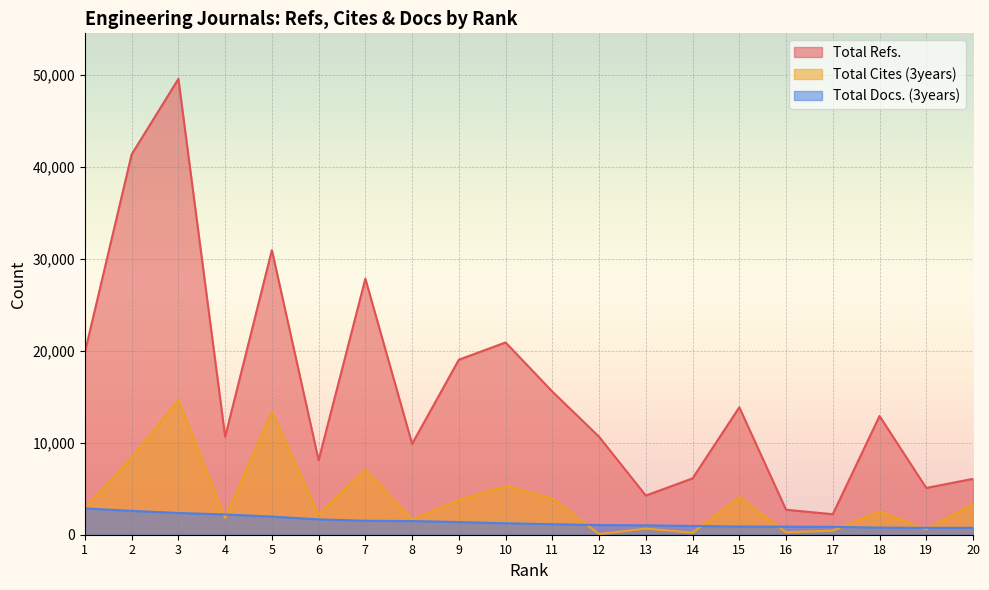

Does the chart display data point markers on the line(s)?

No